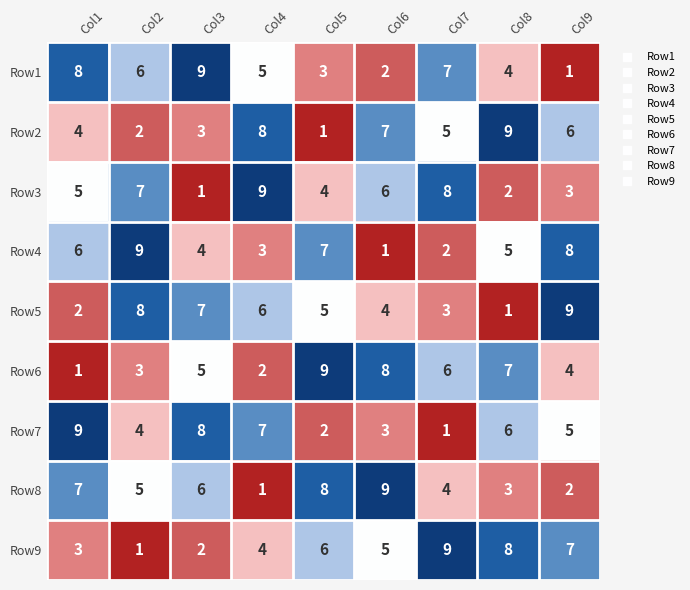

How many distinct data groups are displayed?

9